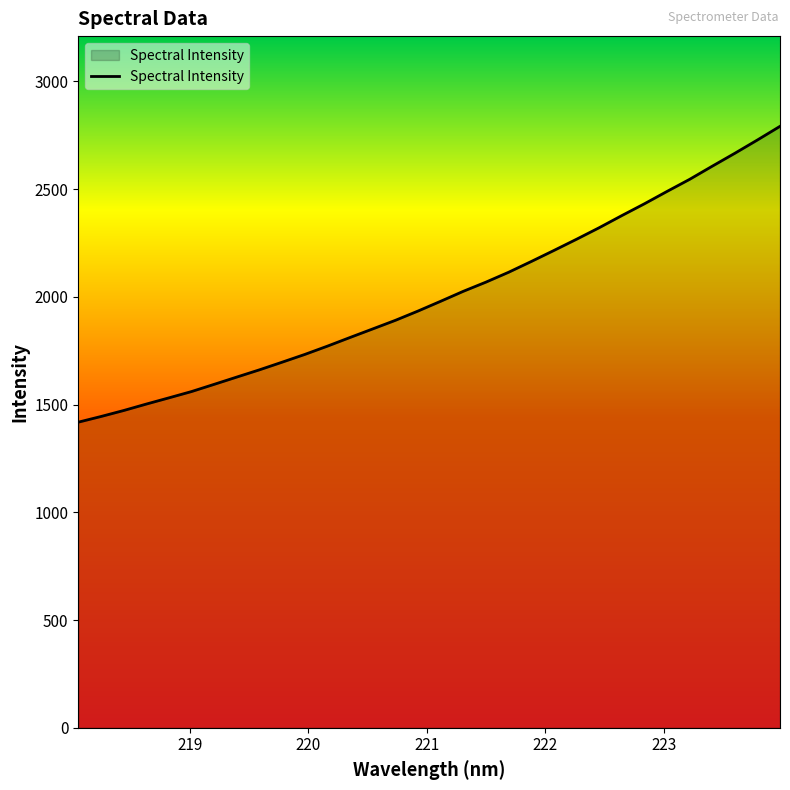

What is the difference between the maximum and minimum values?

1372.9